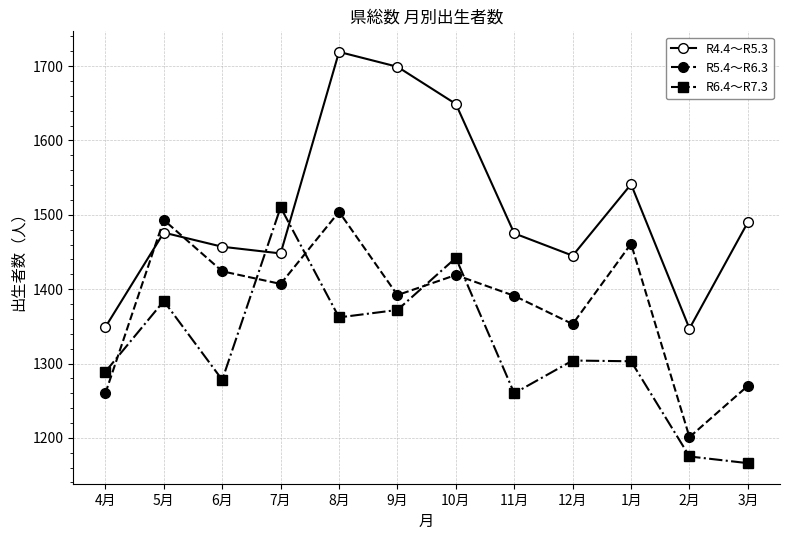

Rank the series by their average value, from highest to lowest.

R4.4～R5.3, R5.4～R6.3, R6.4～R7.3